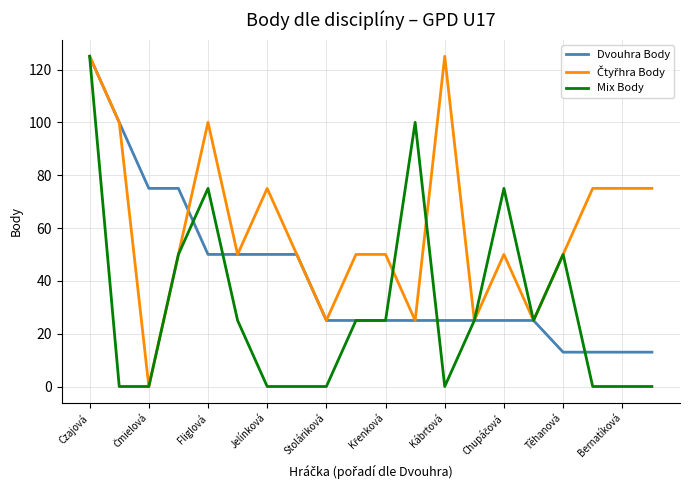

True or false: Mix Body has more than 2 interior local peaks.

True